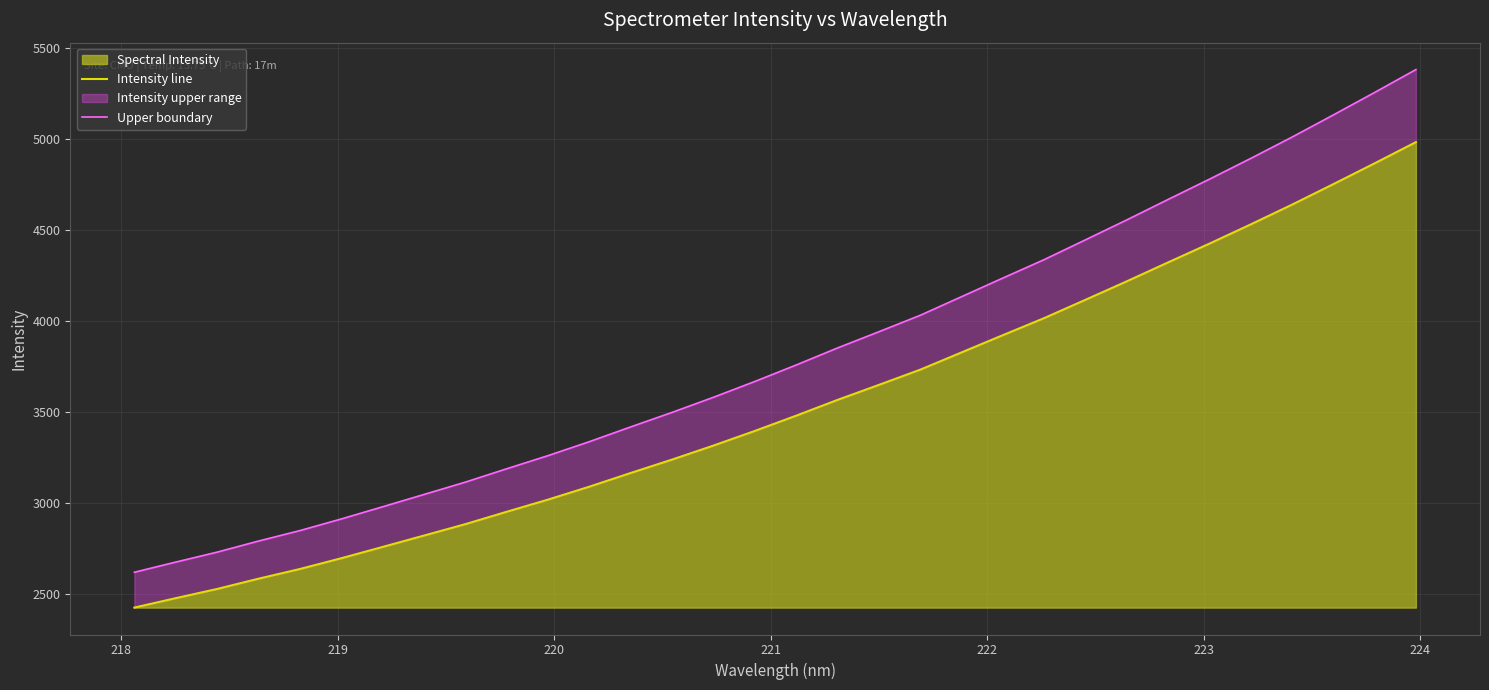

What is the minimum value for Spectral Intensity?

2427.3